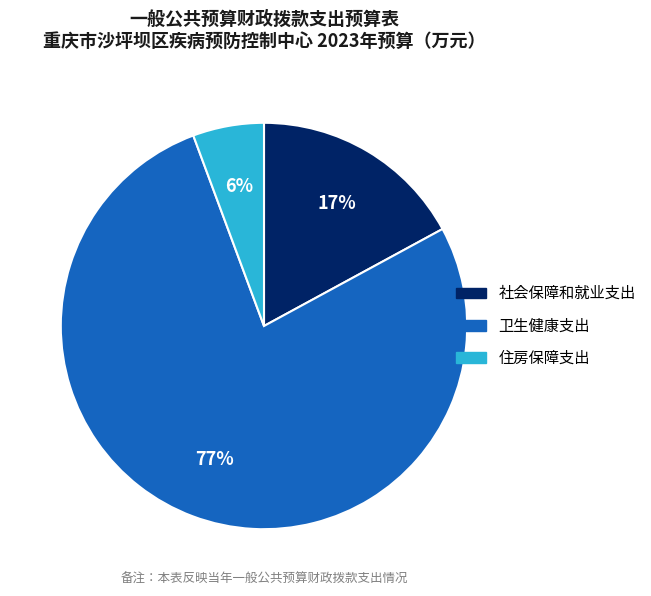

To the nearest percent, what is the average slice percentage?

33%